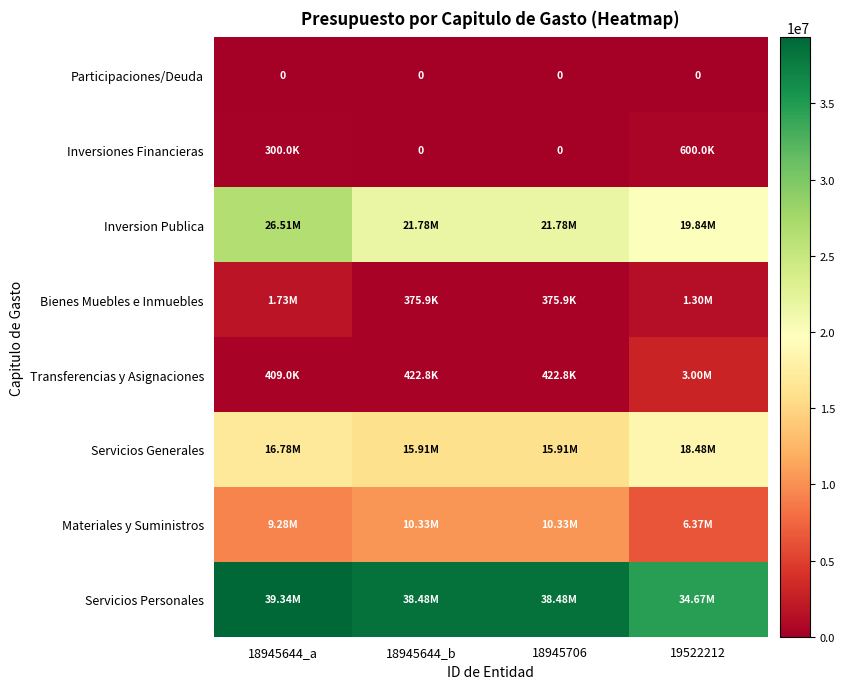

At how many categories does at least one series exceed 14636441?

4